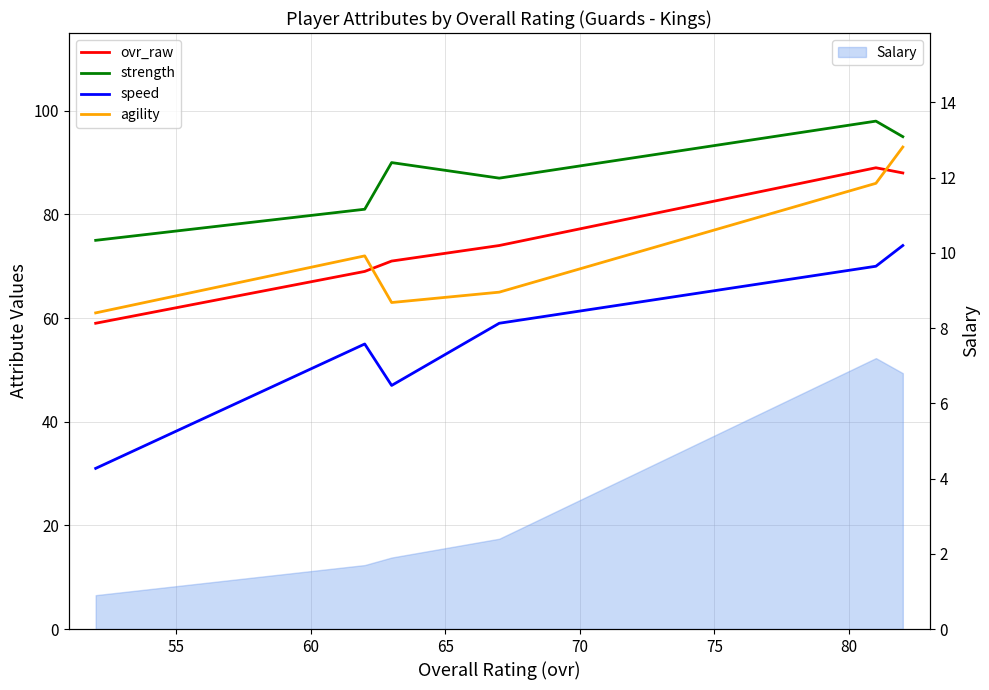

What is the highest value of the ovr_raw series?

89